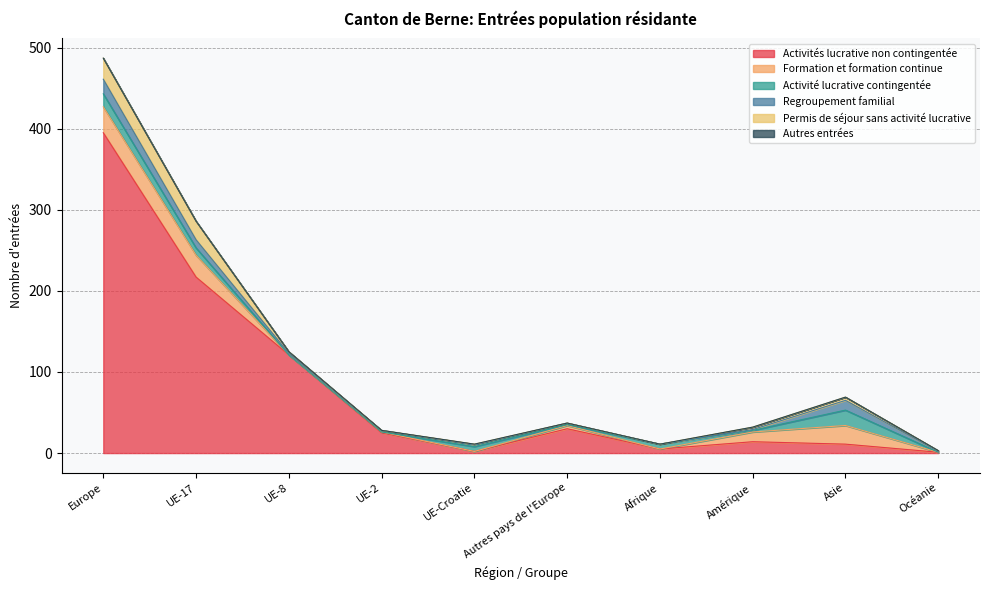

Read the Formation et formation continue value at Europe, to the nearest 5.

30